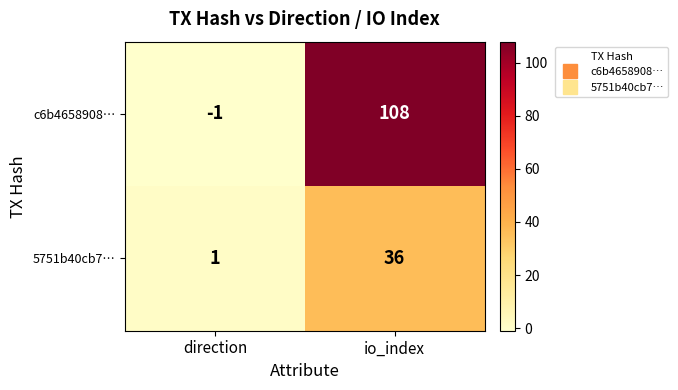

What is the approximate value of c6b4658908… at io_index, to the nearest 50?

100